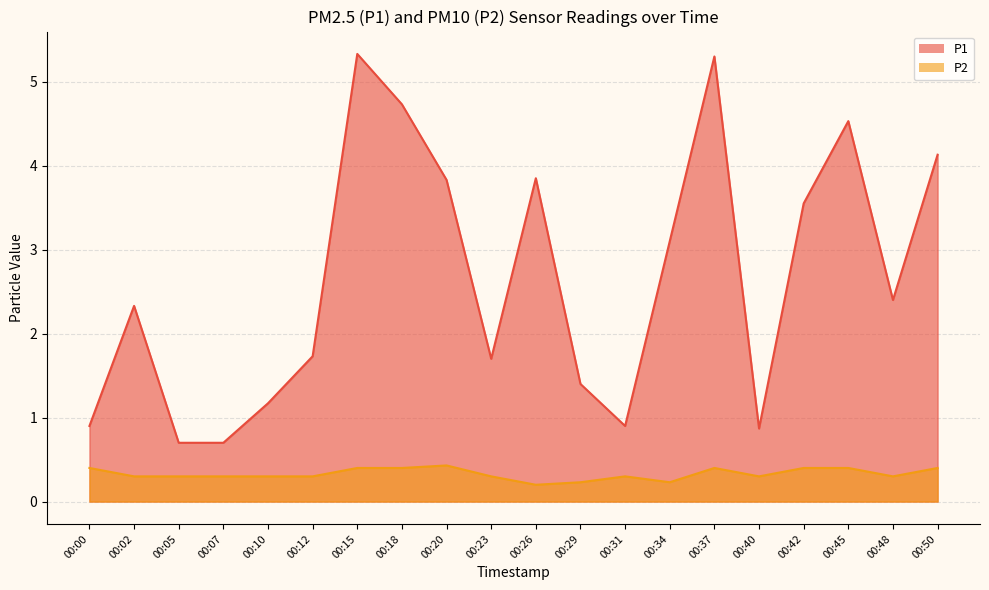

True or false: P1 has a value of 1.2 at 00:02.

False